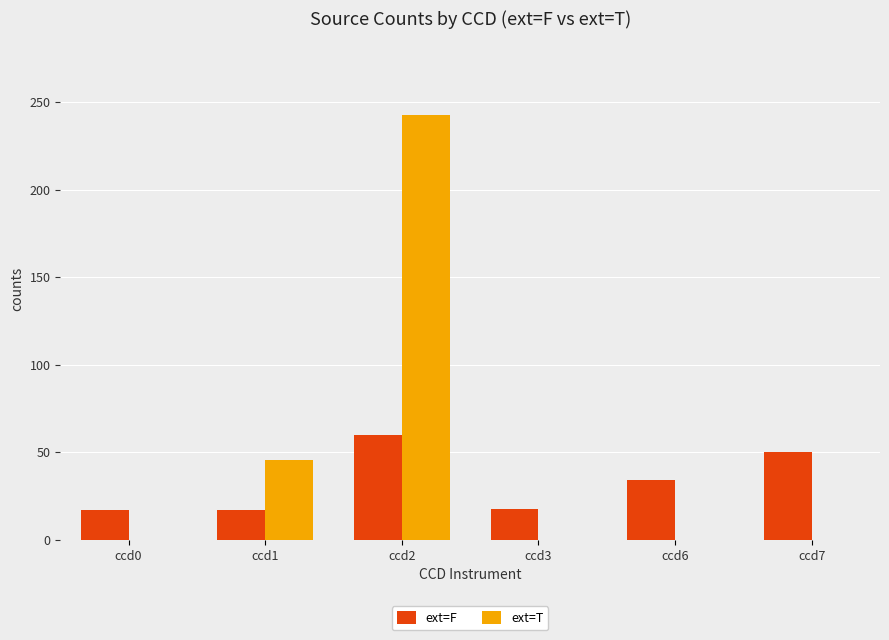

Read the ext=F value at ccd7.

50.1